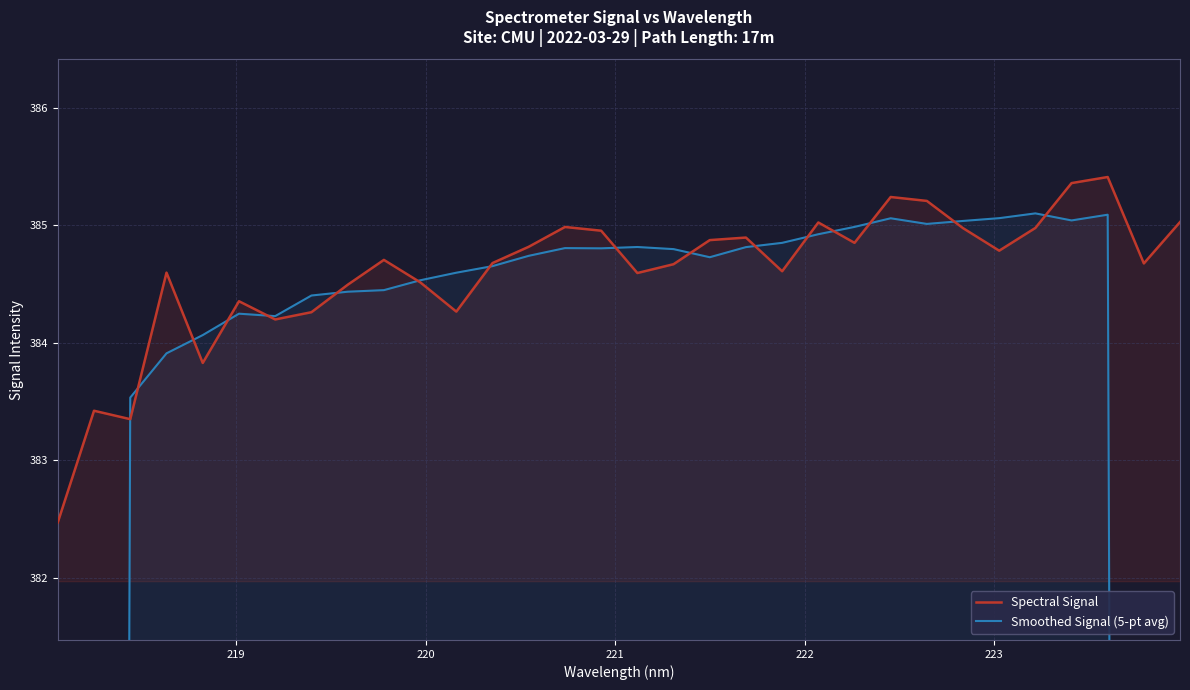

What is the minimum value for Spectral Signal?

382.5